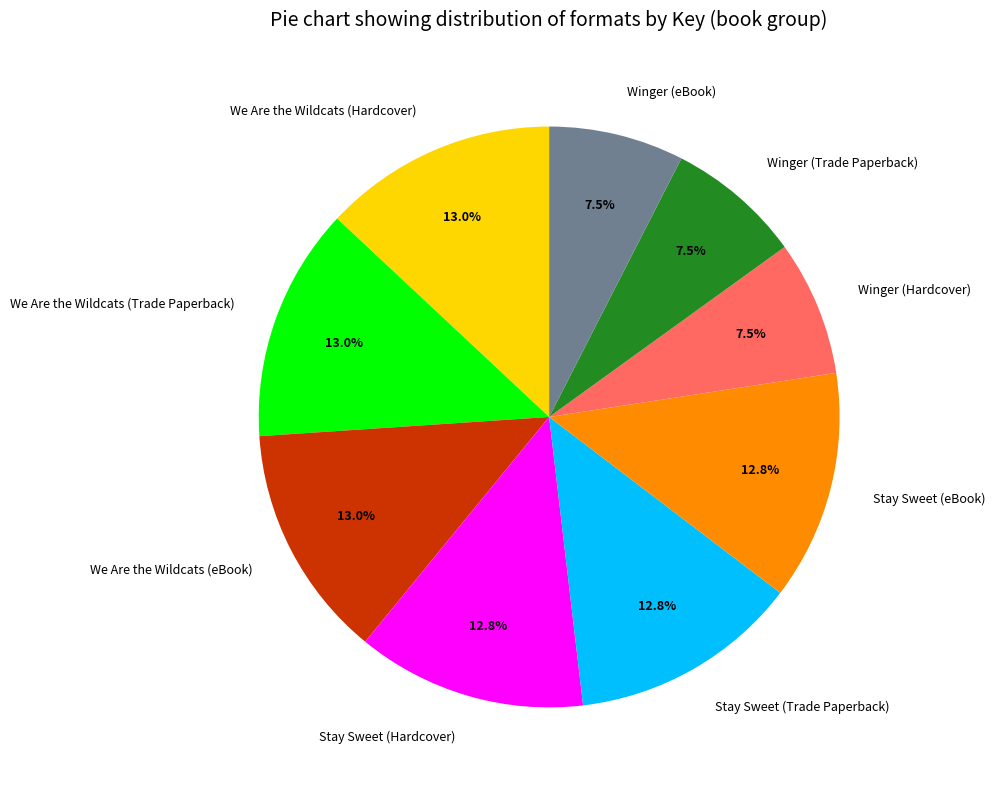

Which has a higher value, Stay Sweet (Hardcover) or Winger (Trade Paperback)?

Stay Sweet (Hardcover)